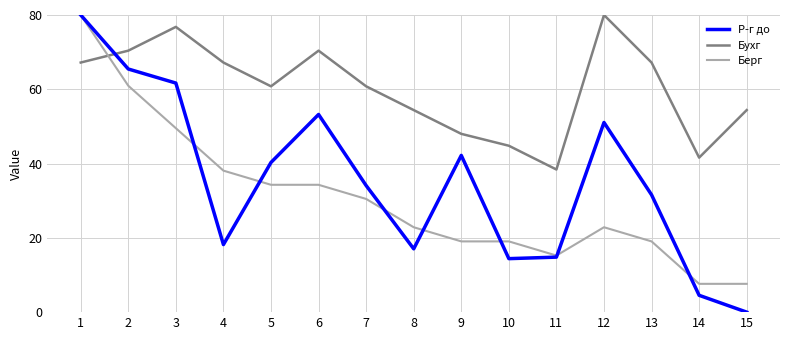

How many values in the Берг series exceed 22?

9